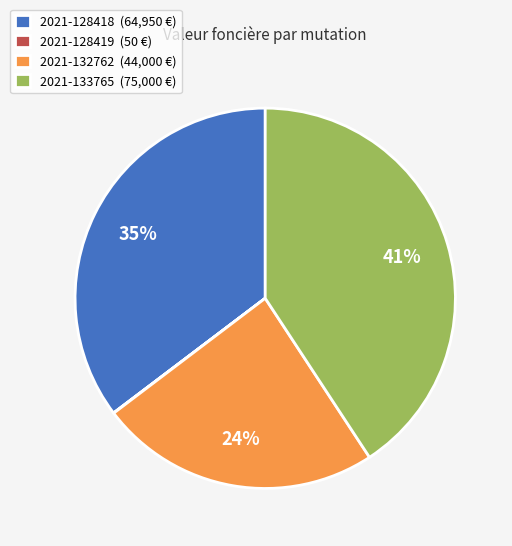

What is the ratio of the value at 2021-132762 to the value at 2021-128418?

0.7